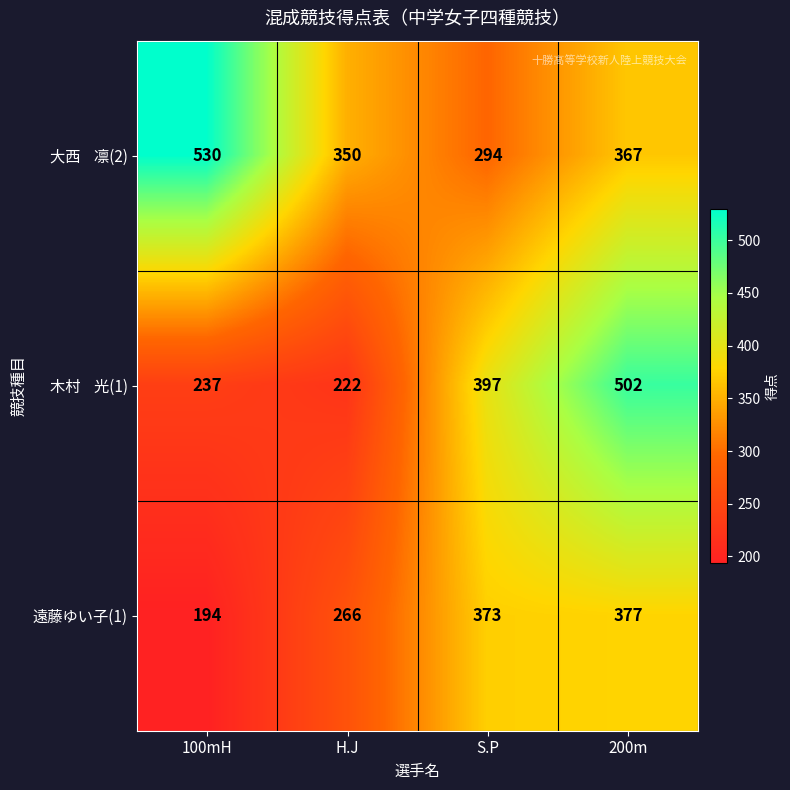

The 遠藤ゆい子(1) series shows 266 at H.J. True or false?

True